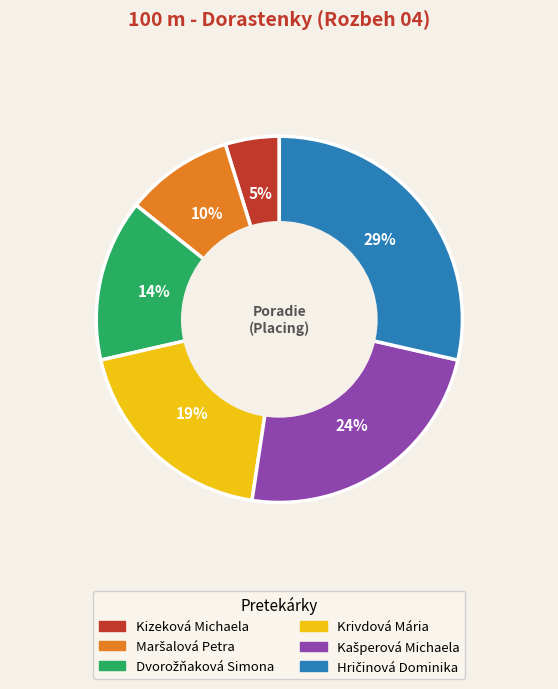

To the nearest percent, what is the difference between the largest and smallest slice percentages?

24%